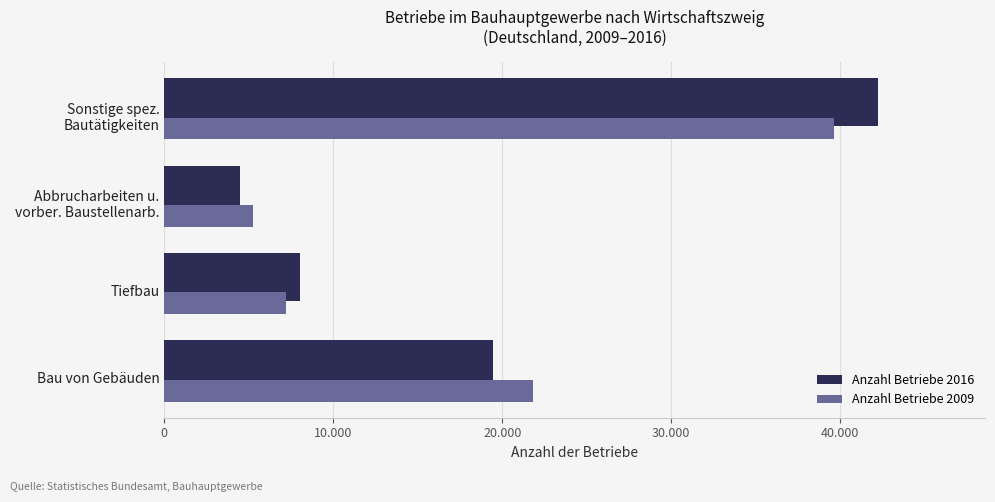

What are all the series names shown in the legend?

Anzahl Betriebe 2016, Anzahl Betriebe 2009